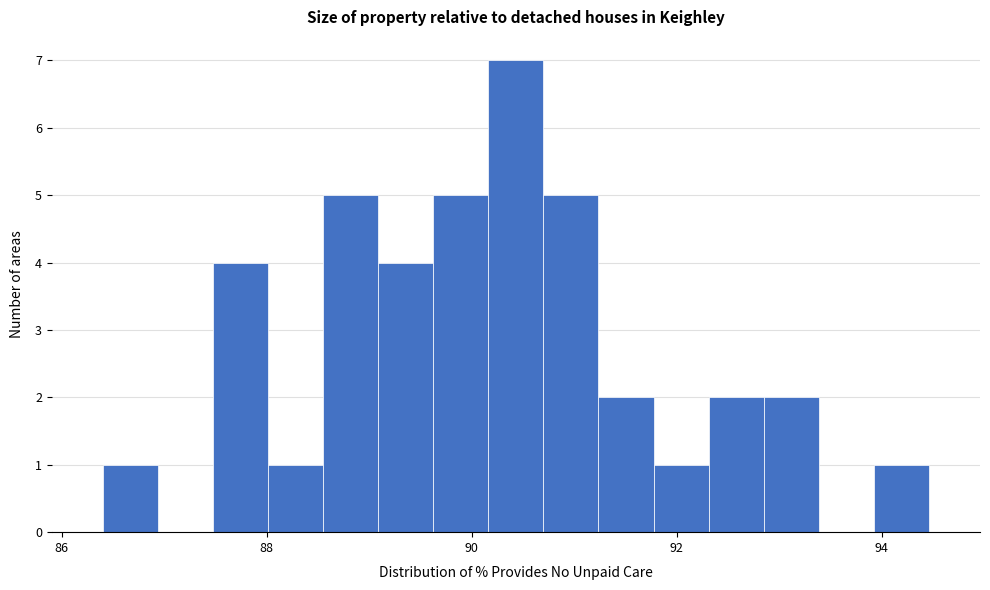

Around what value on the x-axis is the tallest bar? Give the approximate position of its centre, as read against the axis.

90.4